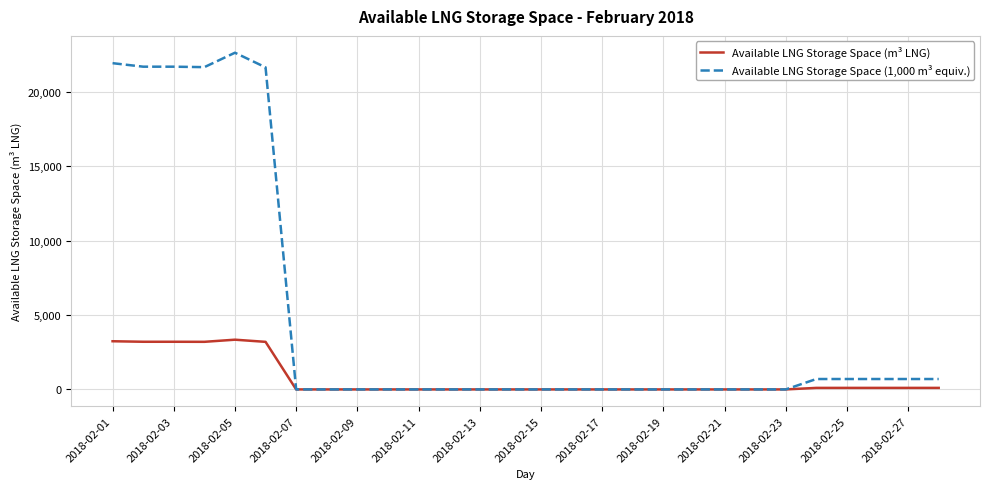

Which series has the largest range (max minus min)?

Available LNG Storage Space (1,000 m³ equiv.)